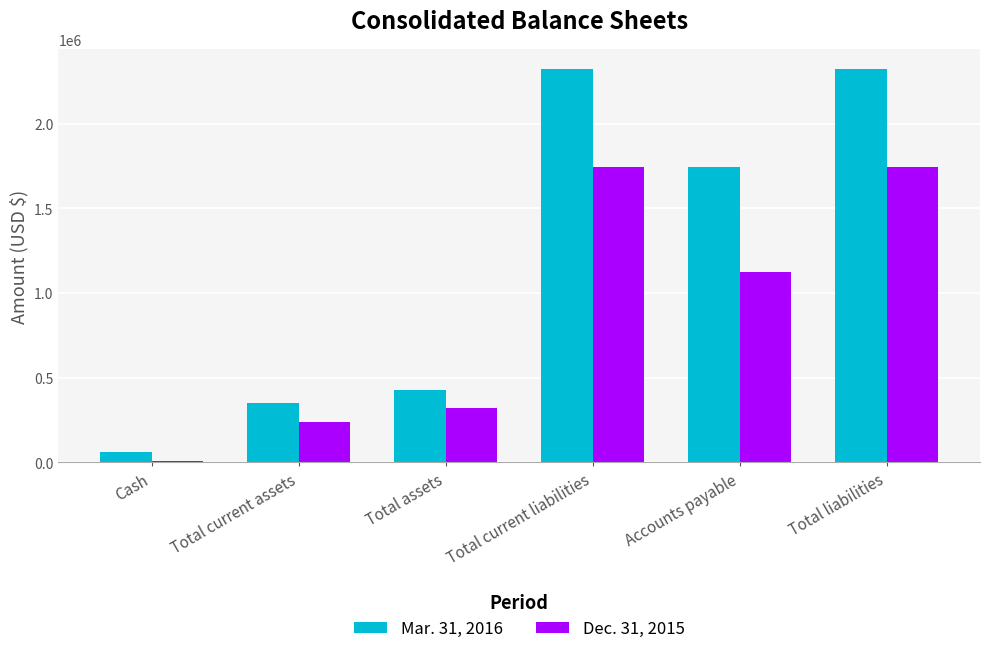

Which series has the largest total across all categories?

Mar. 31, 2016